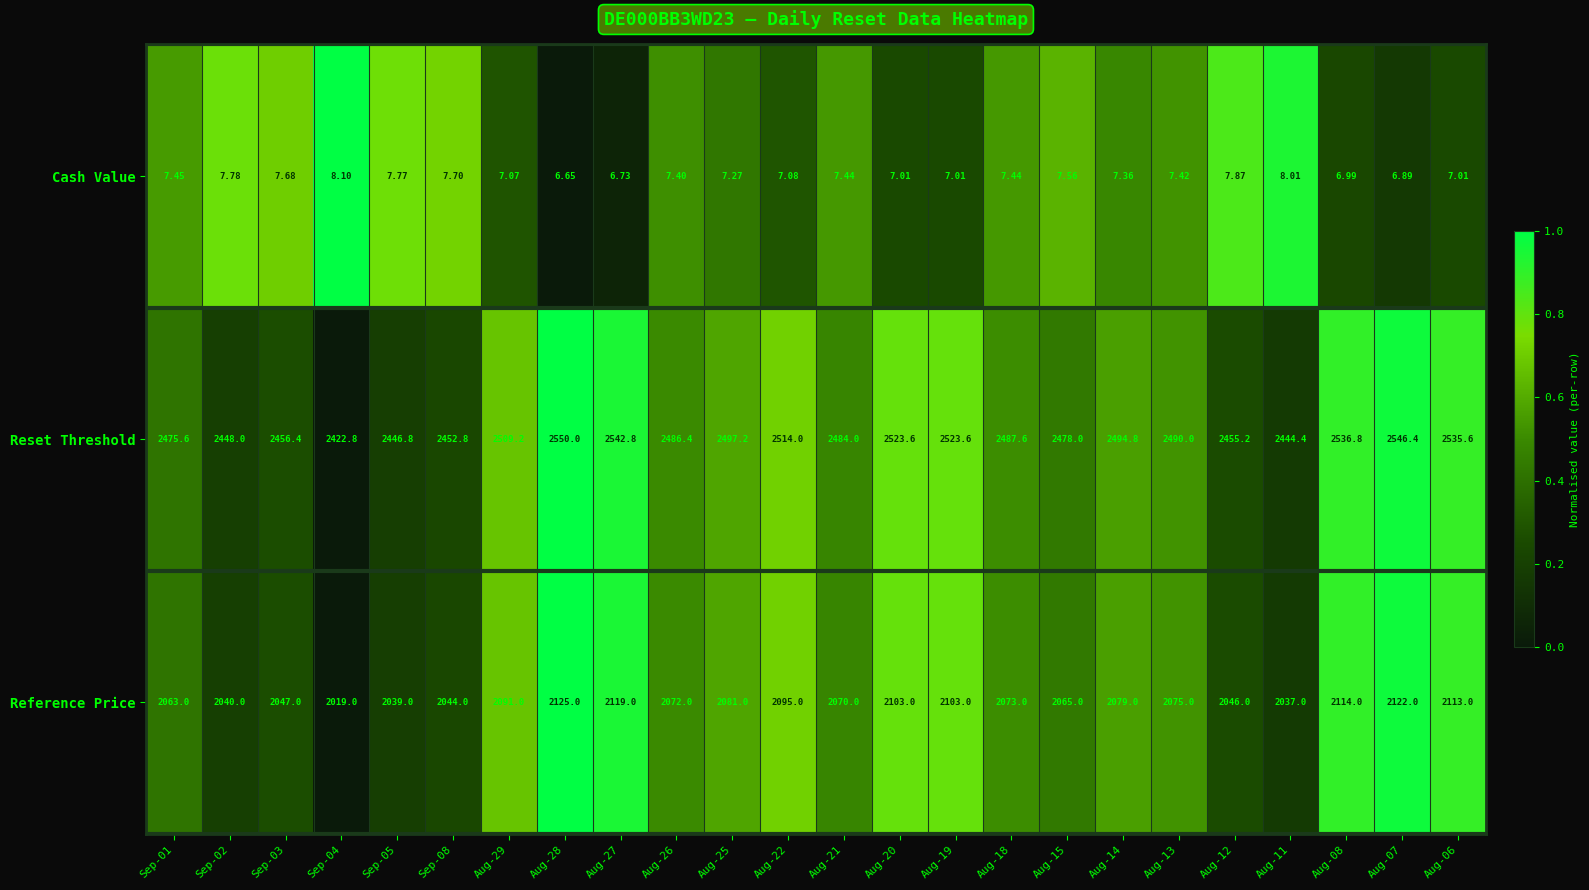

Which series has the largest range (max minus min)?

Reset Threshold